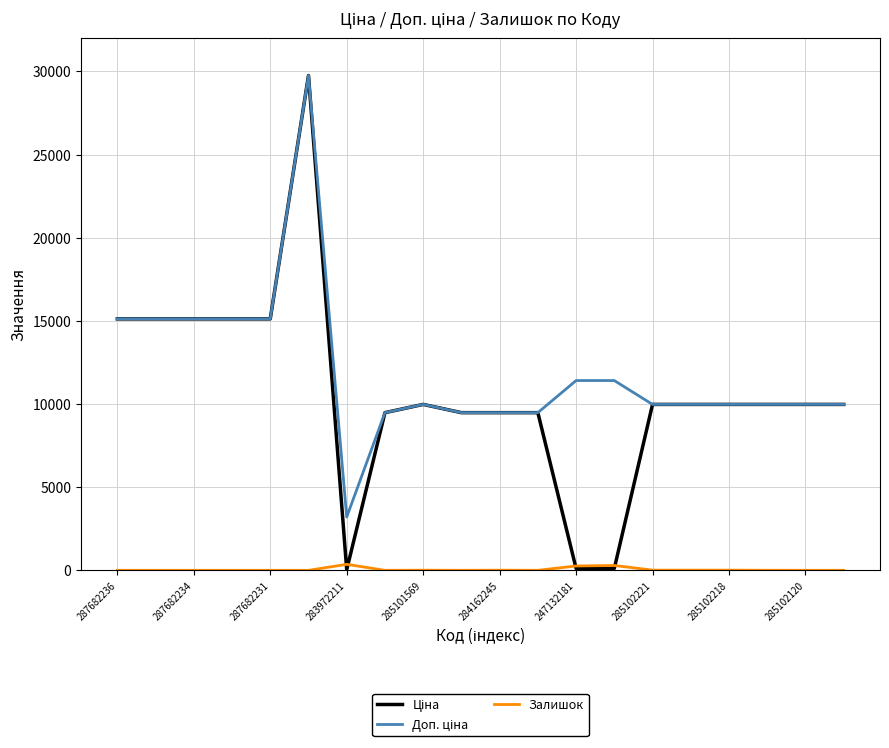

How many lines are shown in the chart?

3